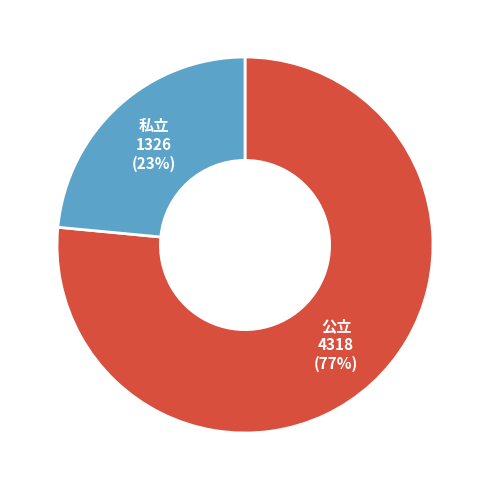

Is there a majority slice in this chart?

Yes